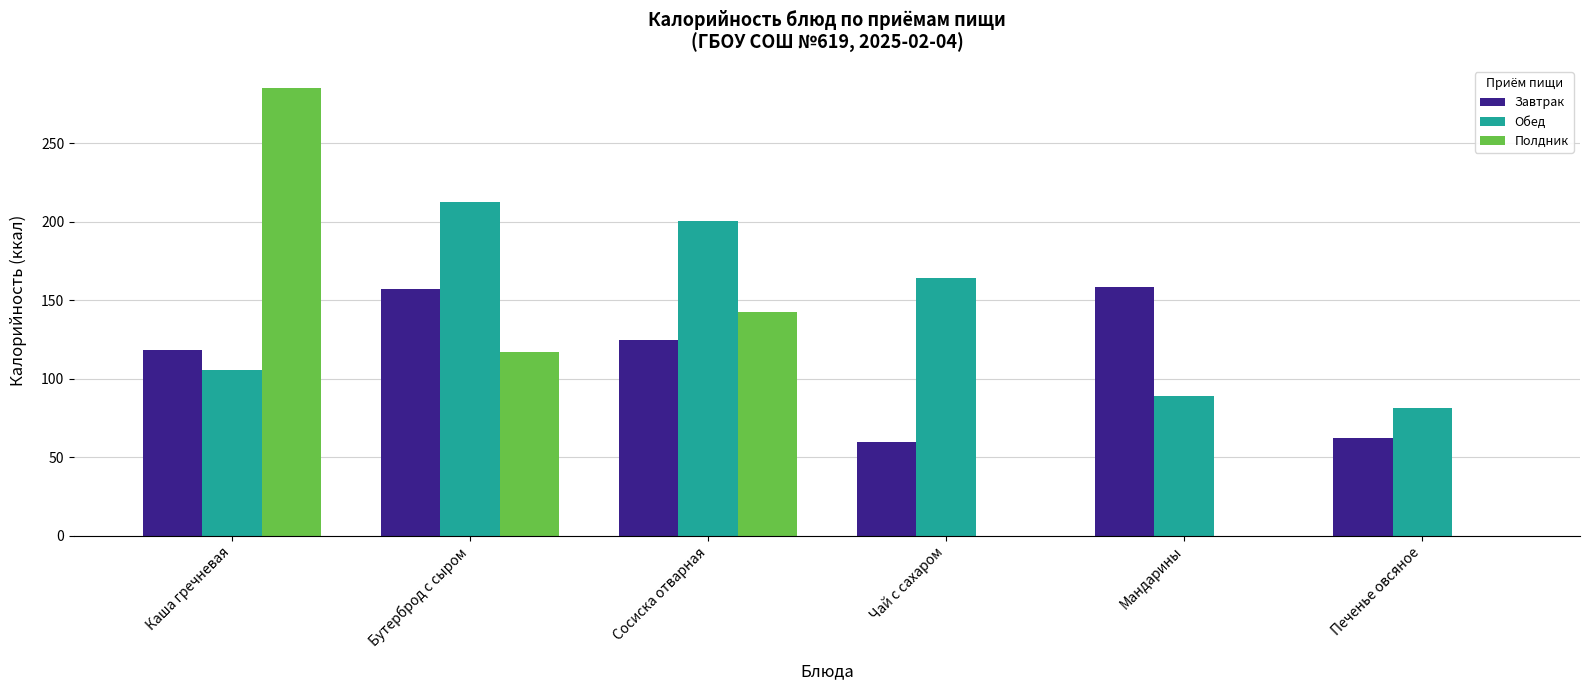

The Завтрак series shows 69.5 at Мандарины. True or false?

False